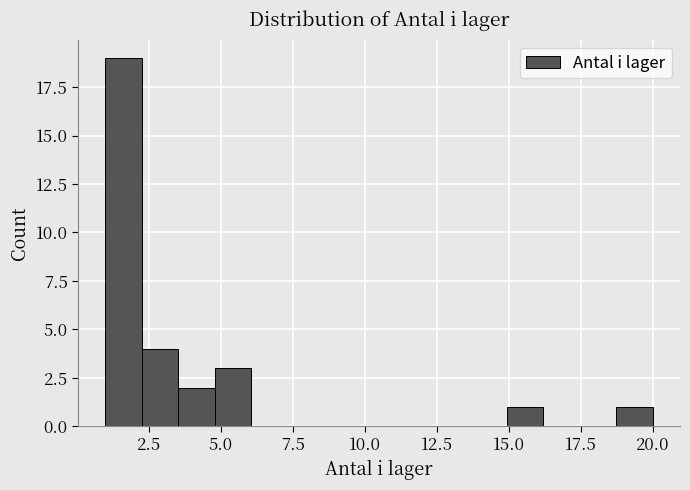

Read against the x-axis, roughly where is the centre of the tallest bar?

1.5